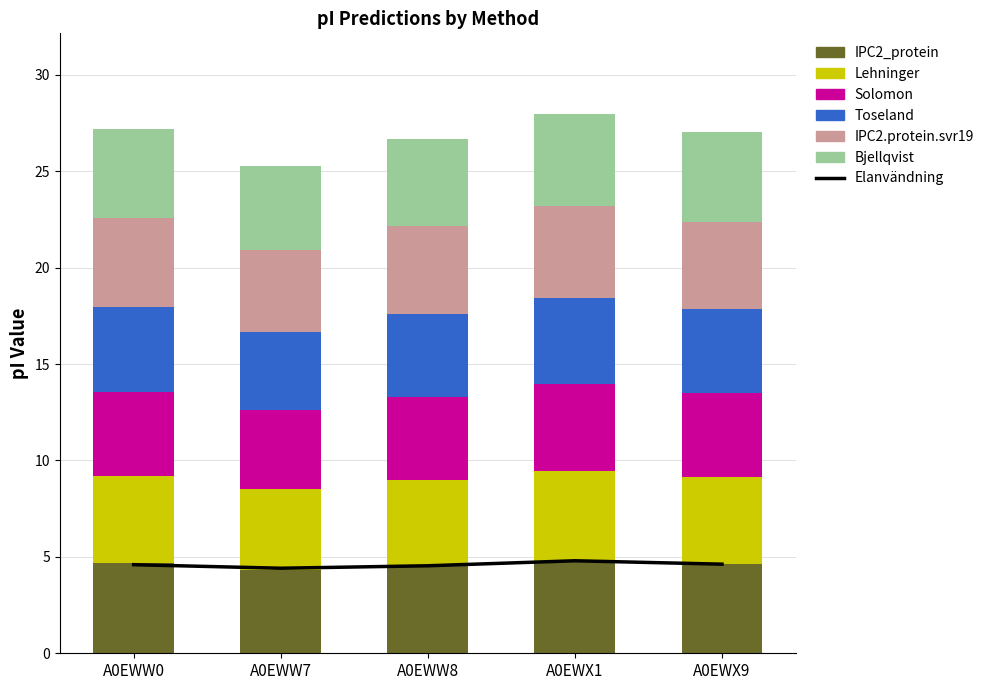

How many bars are there in each group?

6